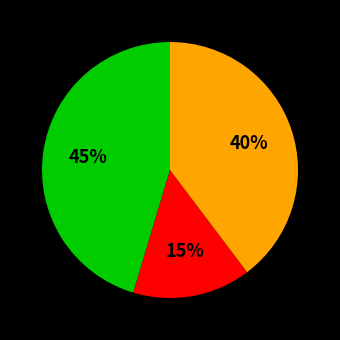

To the nearest percent, what is the average slice percentage?

33%